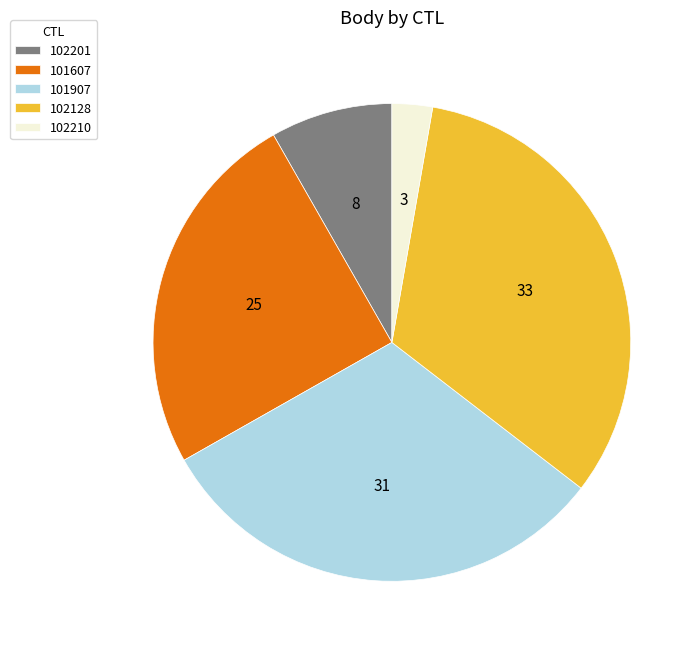

Which slice is the largest?

102128